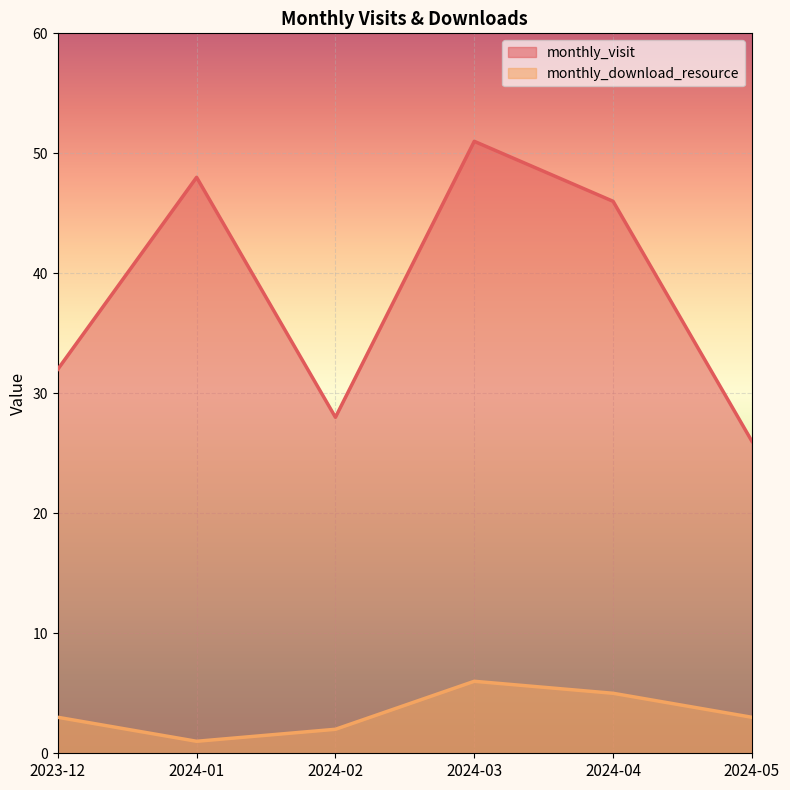

Which series has the largest total across all categories?

monthly_visit